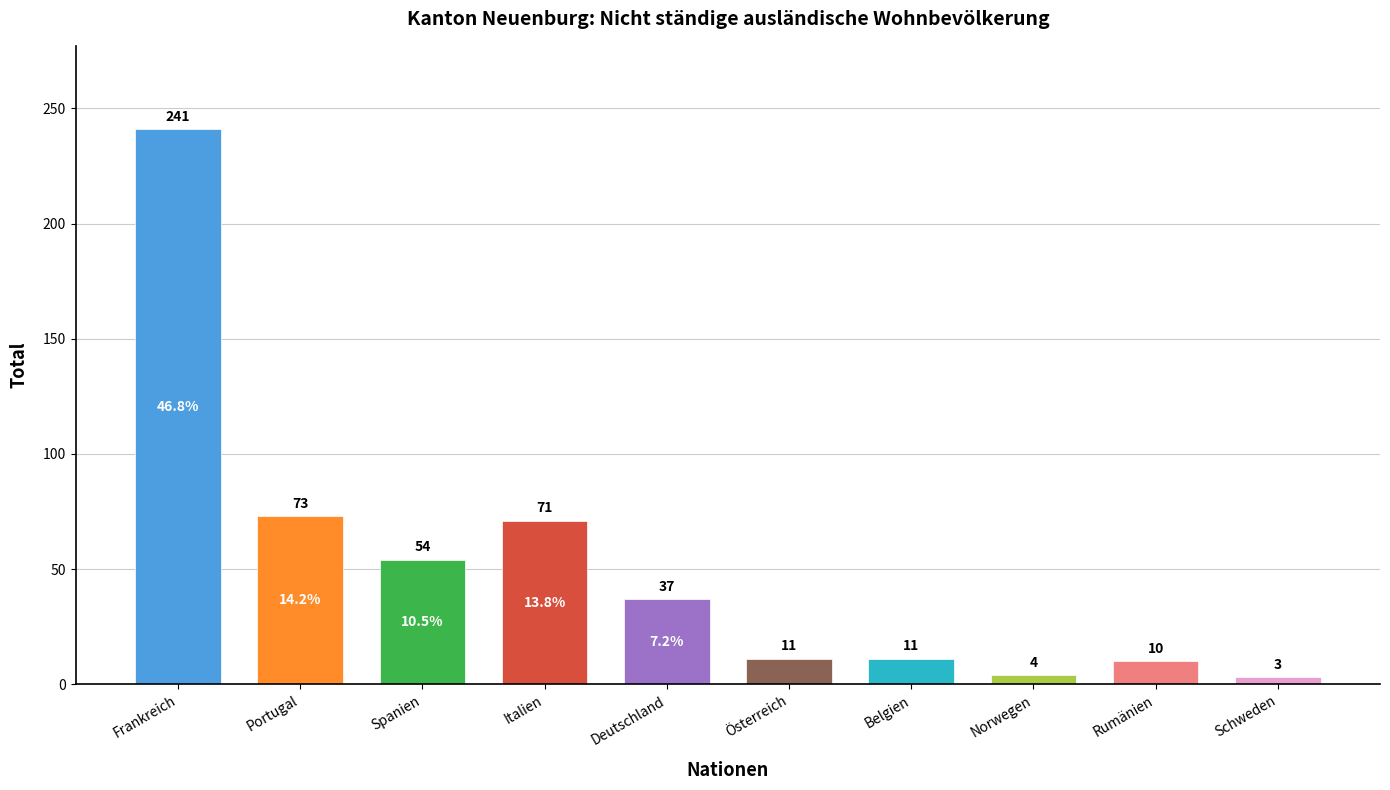

What is the change in value from Spanien to Deutschland?

-17